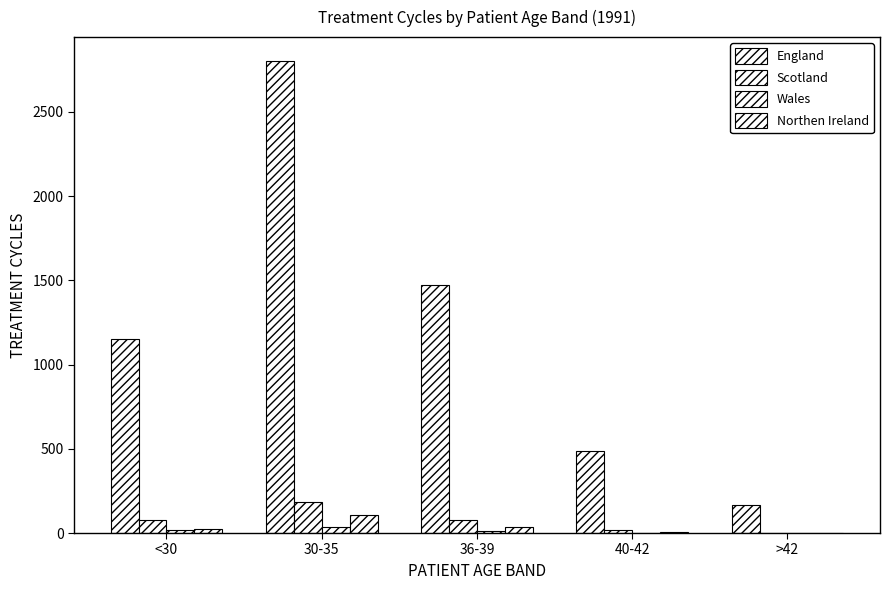

True or false: Wales has a value of 33 at 30-35.

True